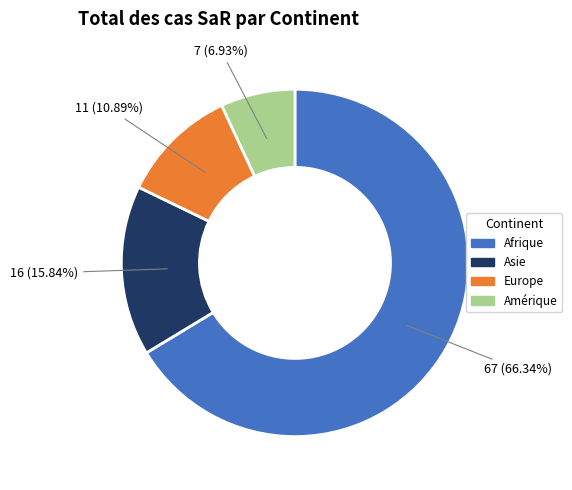

To the nearest percent, what is the average slice percentage?

25%